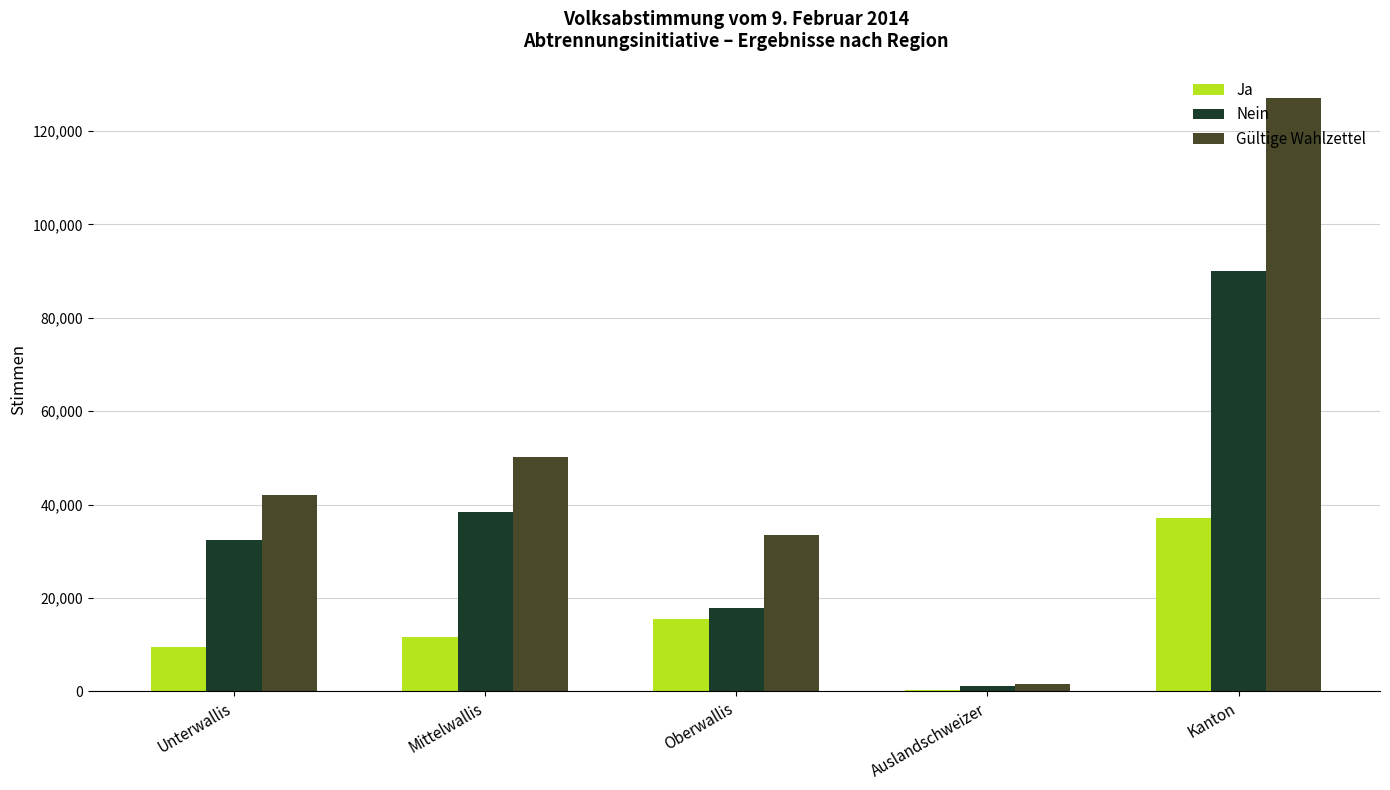

The Nein series shows 90002 at Kanton. True or false?

True